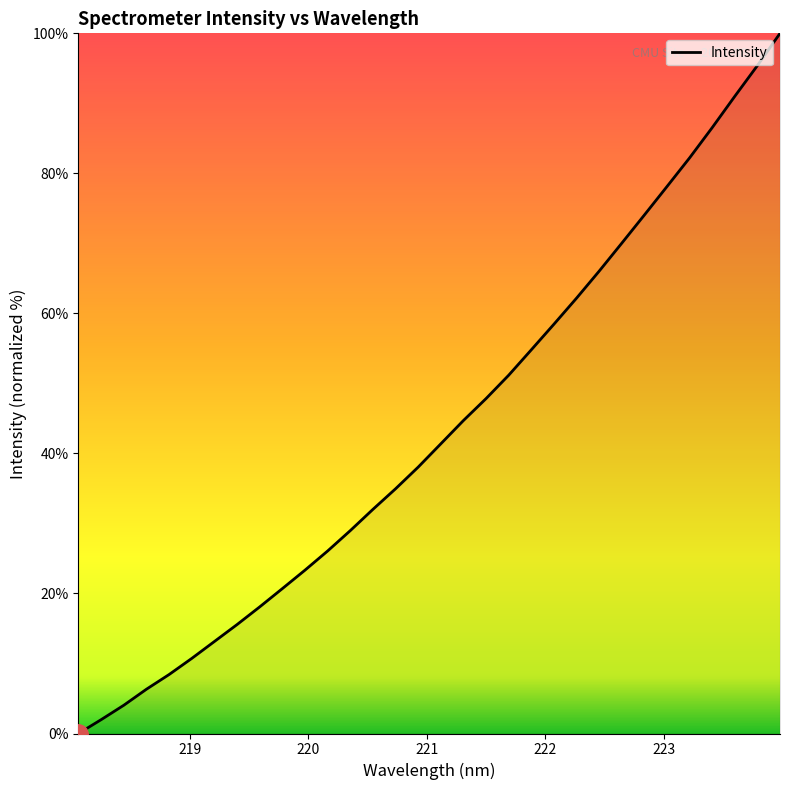

What is the difference between the maximum and minimum values?

100.0